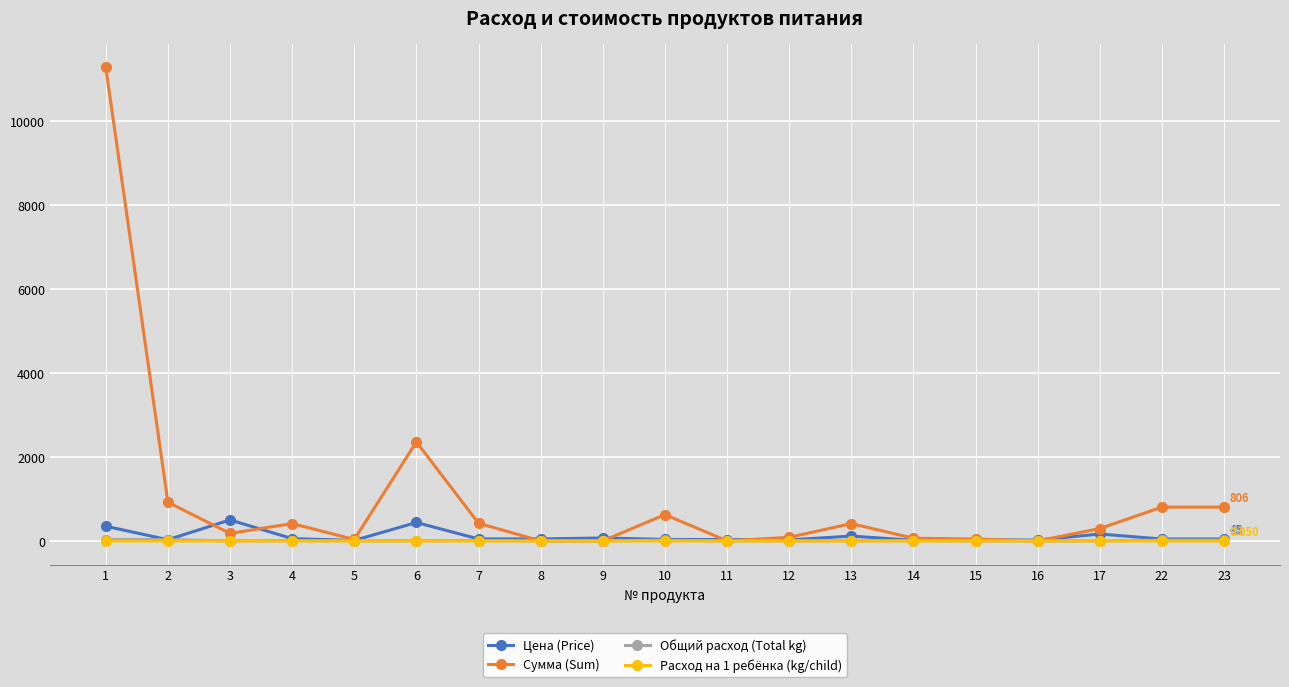

True or false: Общий расход (Total kg) has more than 2 interior local peaks.

True